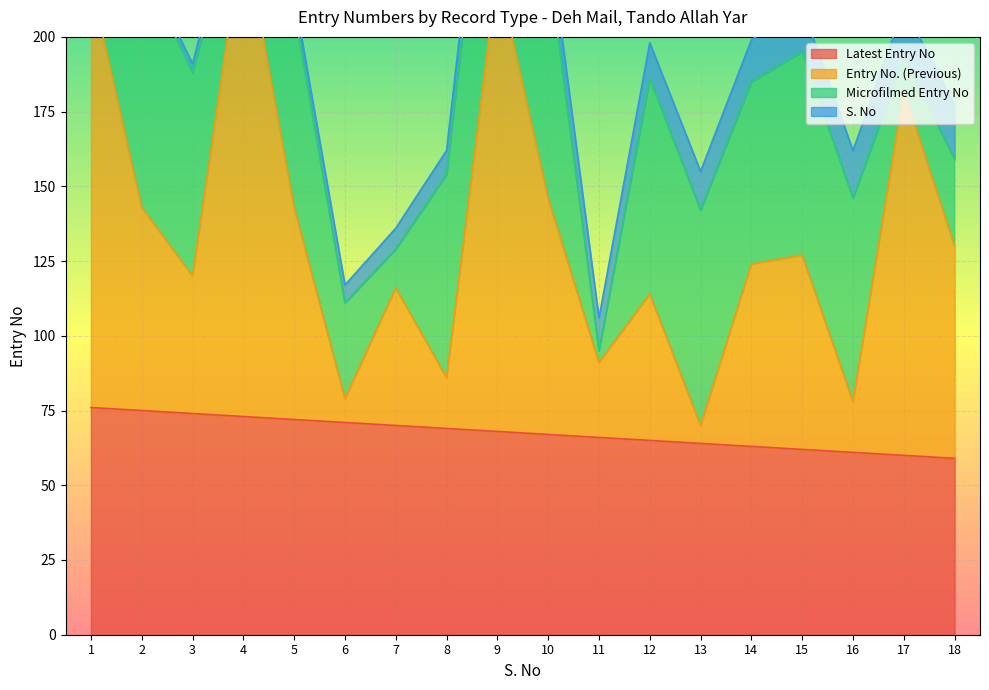

What is the value of the Latest Entry No point at the 14th from the left?

63